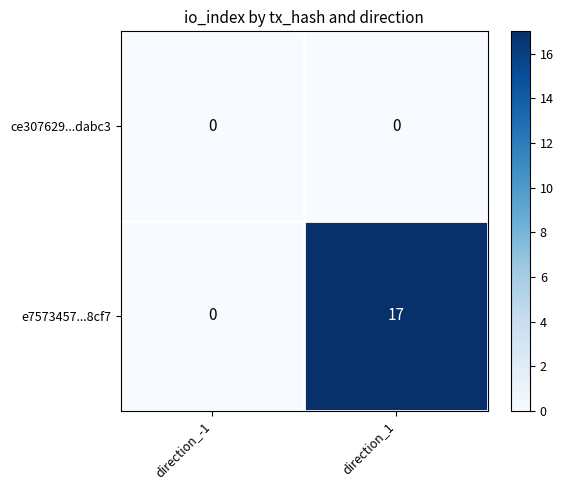

Between direction_-1 and direction_1, which series saw the biggest shift?

e7573457...8cf7